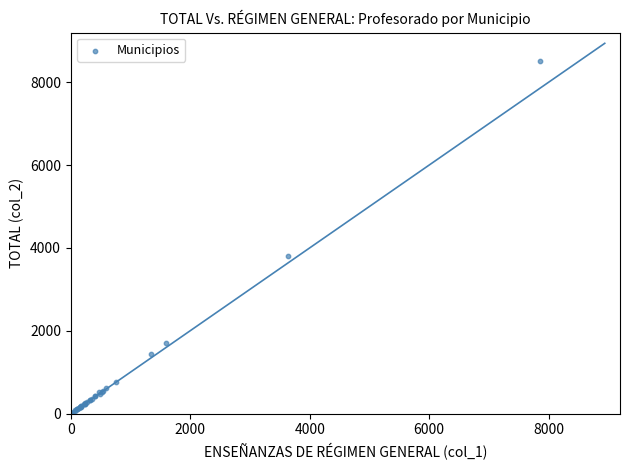

What Y value in the scatter plot is closest to 4261?

3813